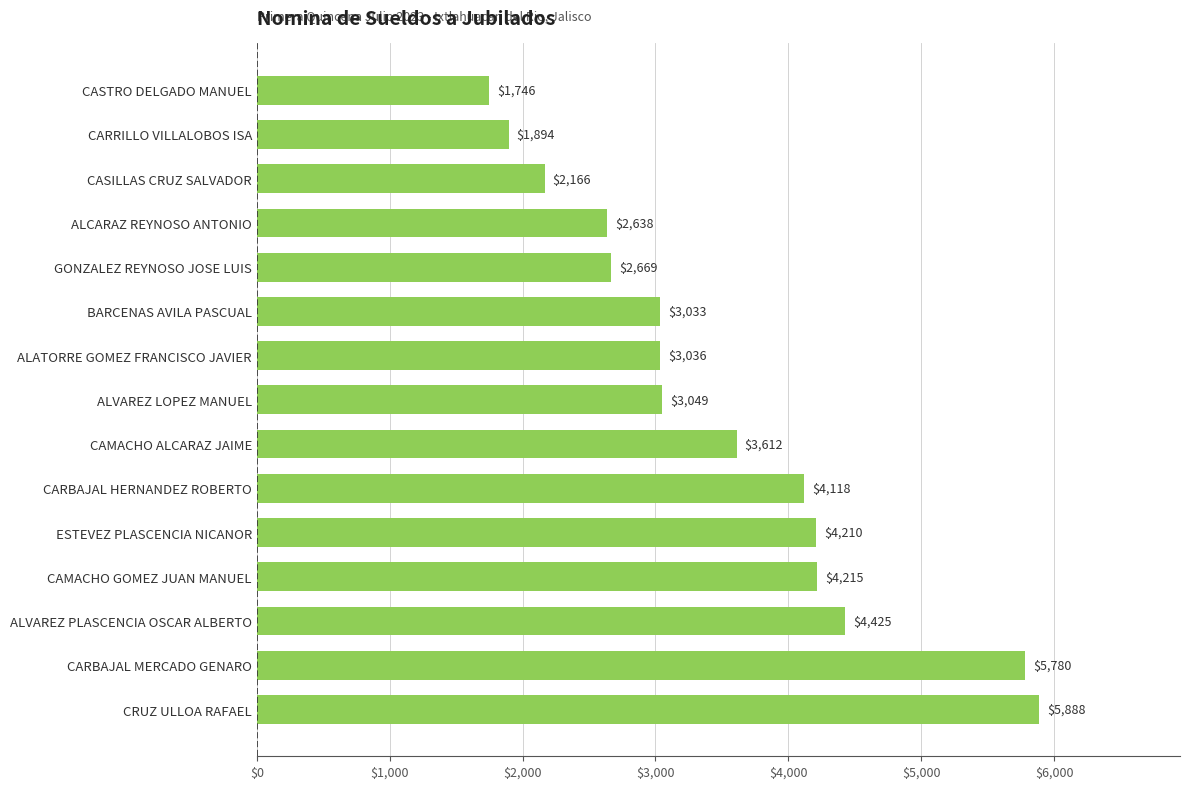

Is it true that the value at CARBAJAL MERCADO GENARO is 5779.8?

True